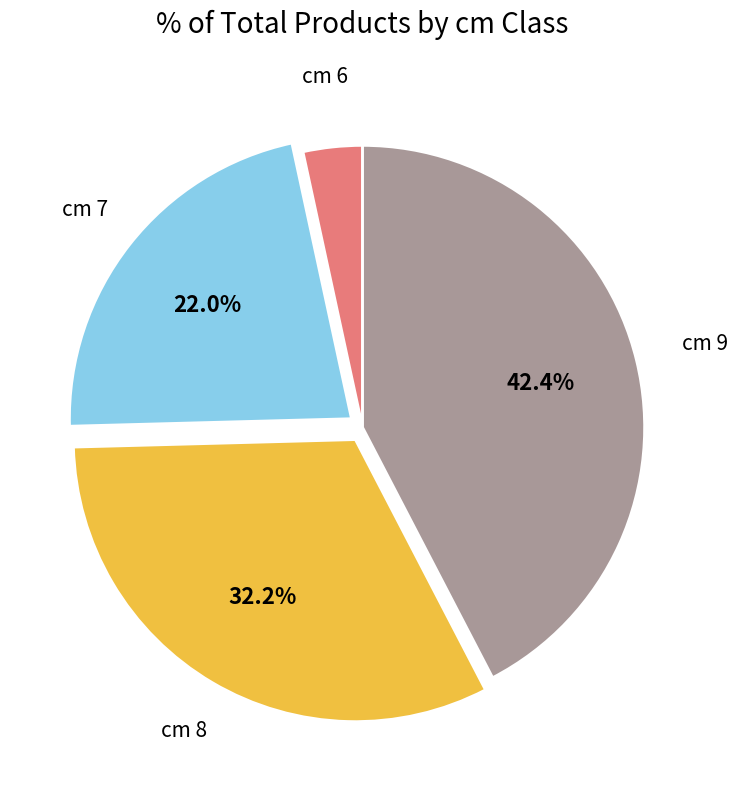

Is there any slice that represents more than half of the pie?

No